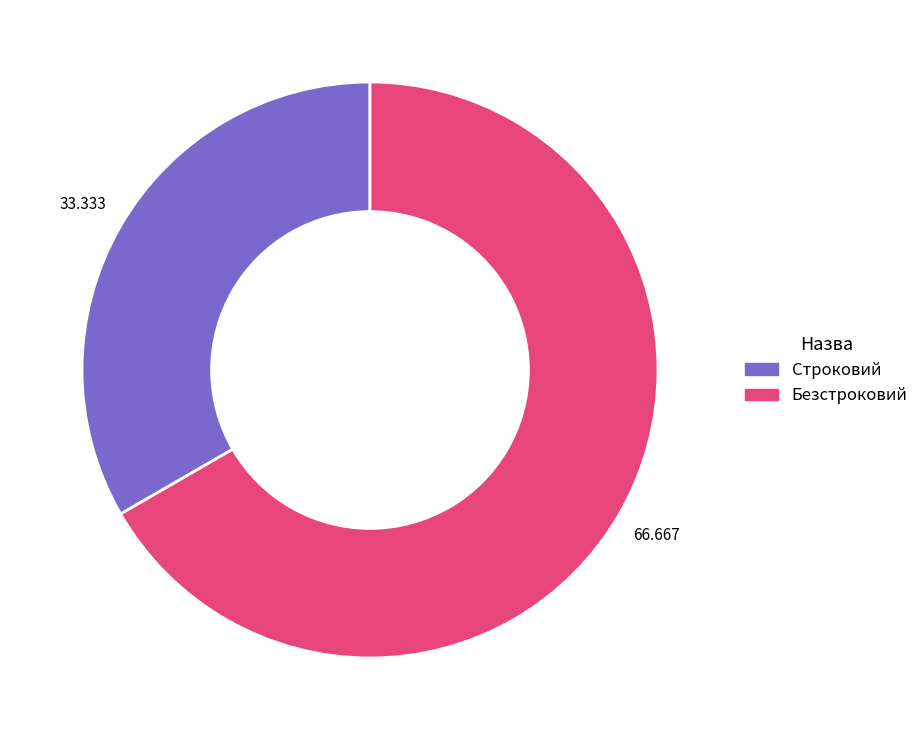

Which slice represents more than half of the pie?

Безстроковий